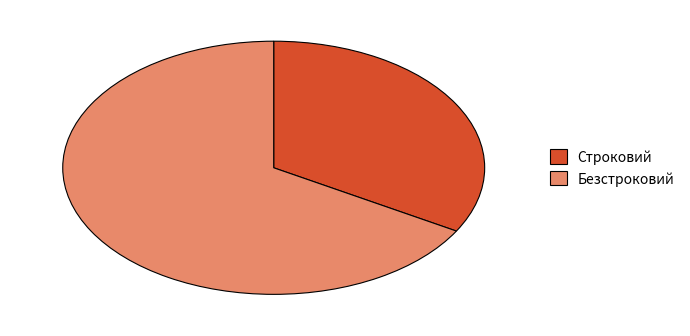

Is there a majority slice in this chart?

Yes